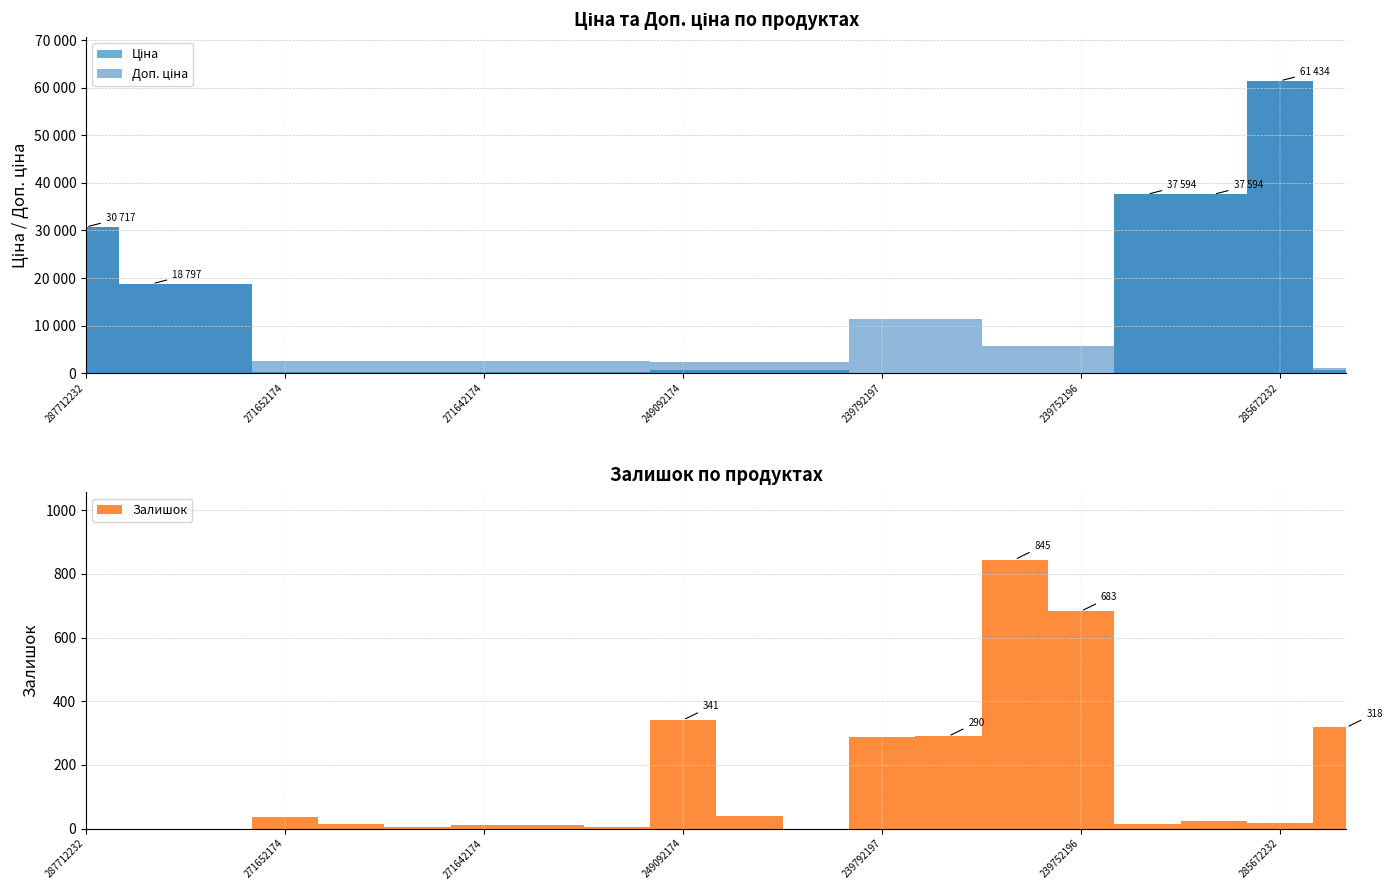

What is the total value across all series at 271642172?

2796.7